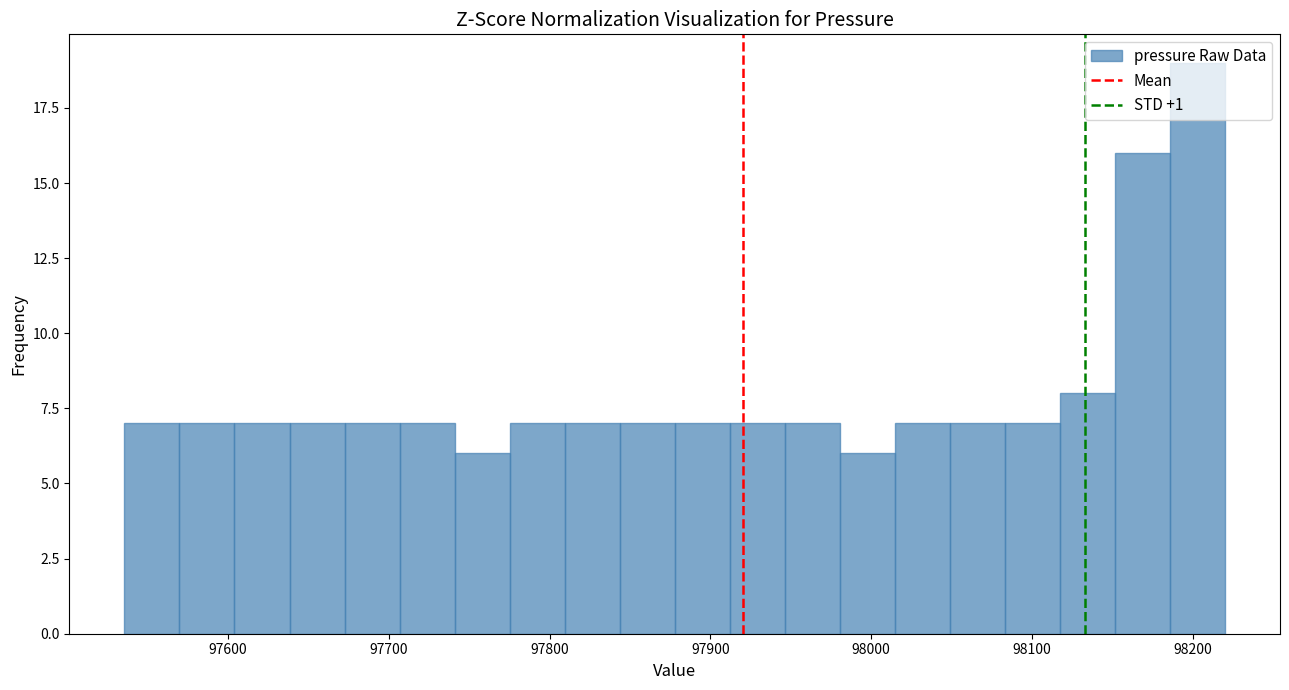

Read against the x-axis, roughly where is the centre of the tallest bar?

98200